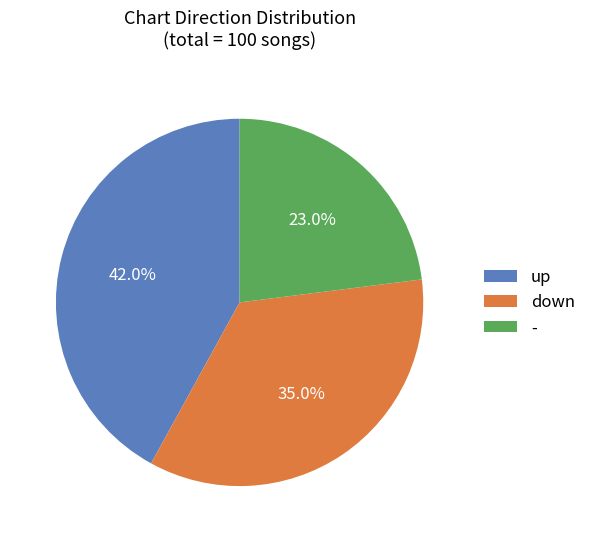

To the nearest percent, what percentage of the pie is -?

23%